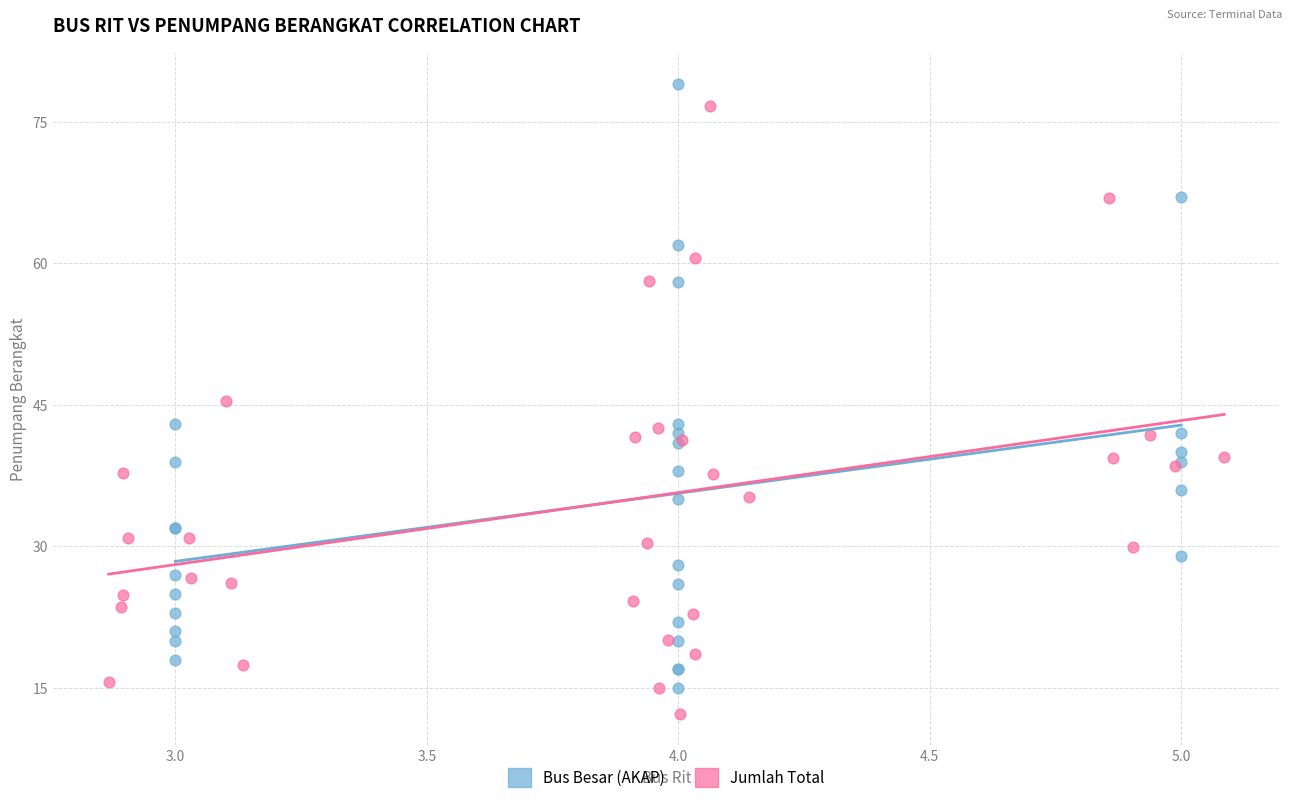

What are all the series names shown in the legend?

Bus Besar (AKAP), Jumlah Total